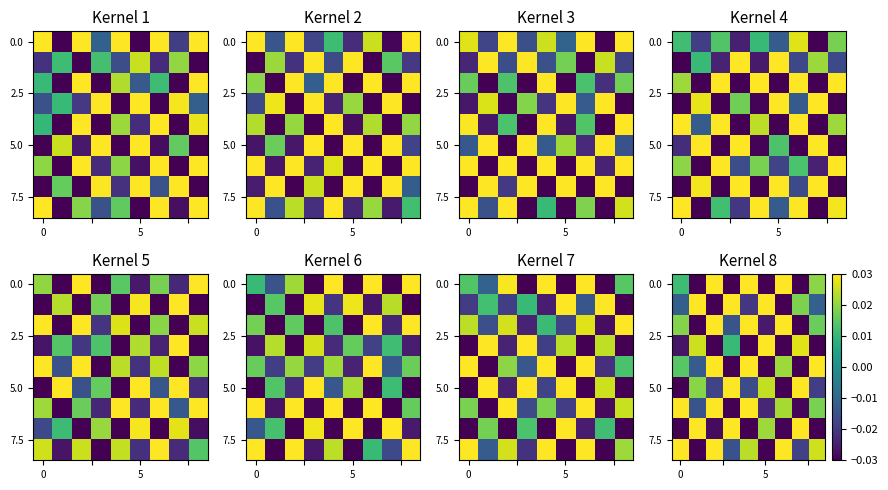

What is the difference between the highest and lowest values at 3?

0.1